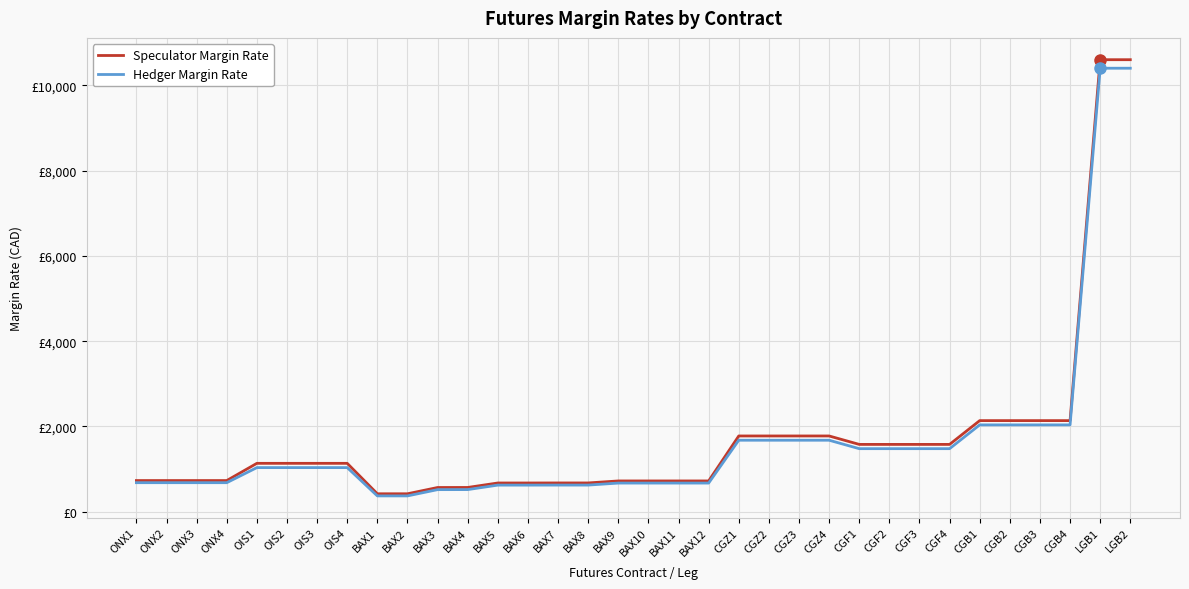

What are all the series names shown in the legend?

Speculator Margin Rate, Hedger Margin Rate